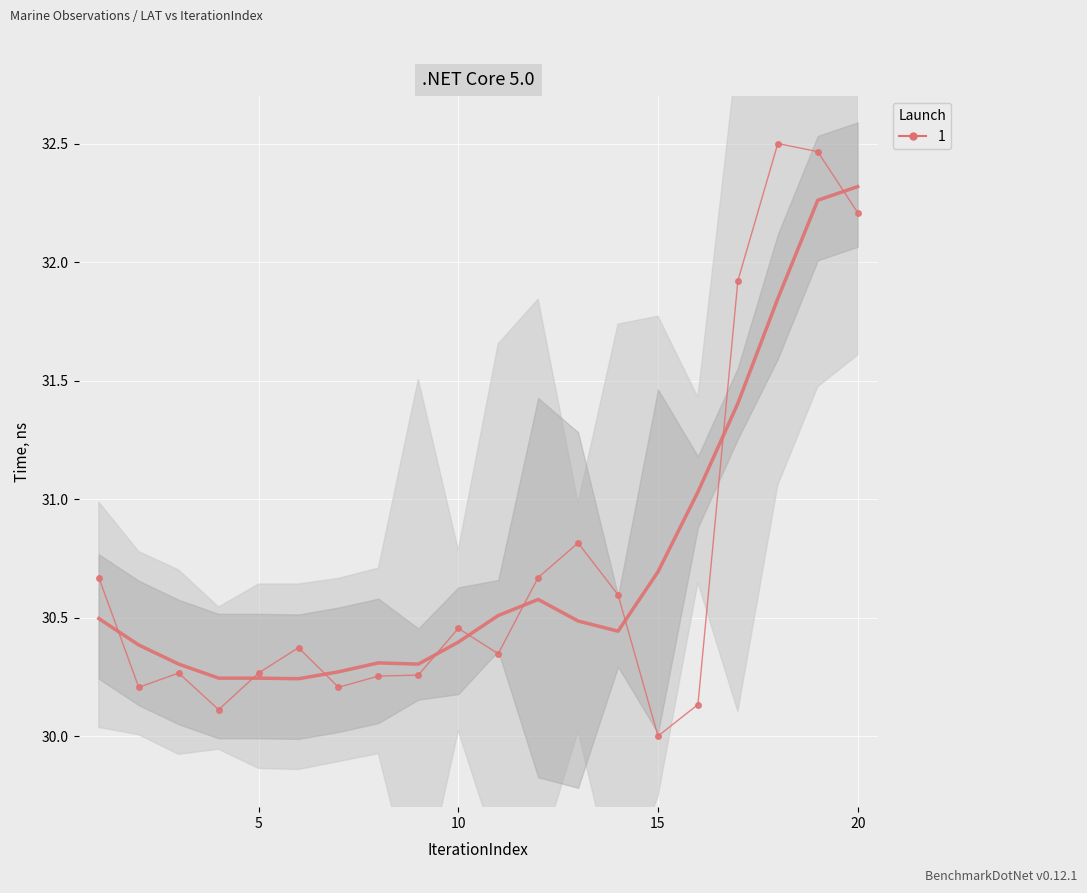

How many lines are shown in the chart?

1